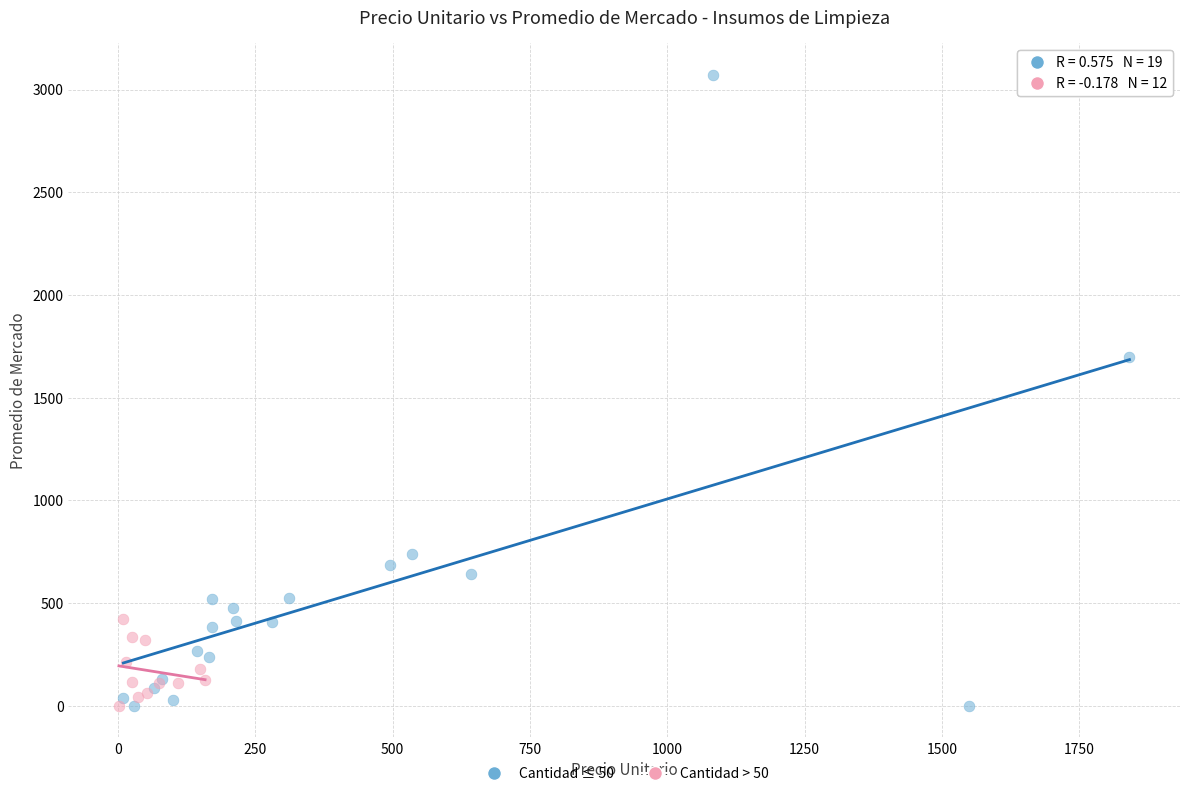

Which series reaches the maximum Y coordinate?

Cantidad ≤ 50